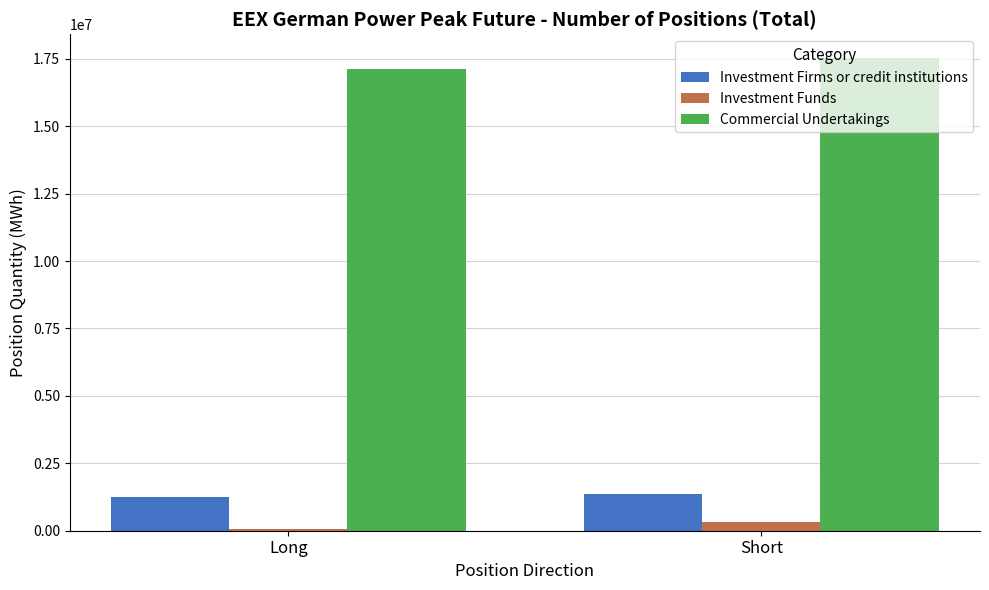

True or false: Commercial Undertakings has a value of 8744139 at Long.

False